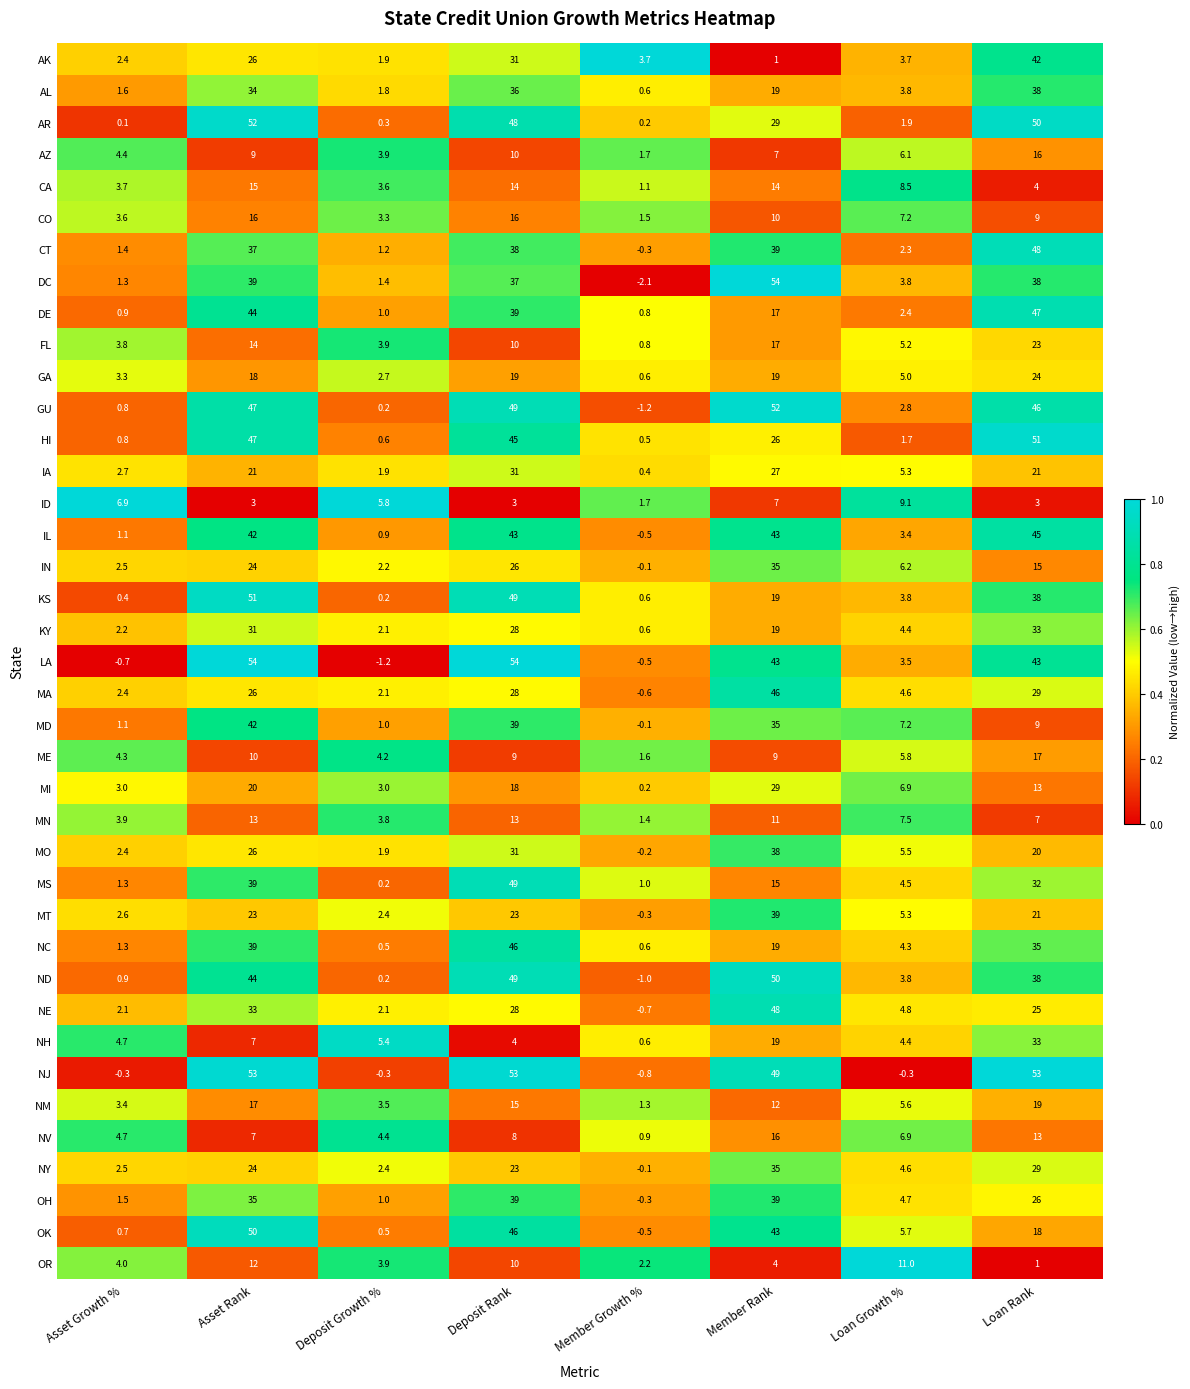

The value of CA at Deposit Rank is 19.6. True or false?

False